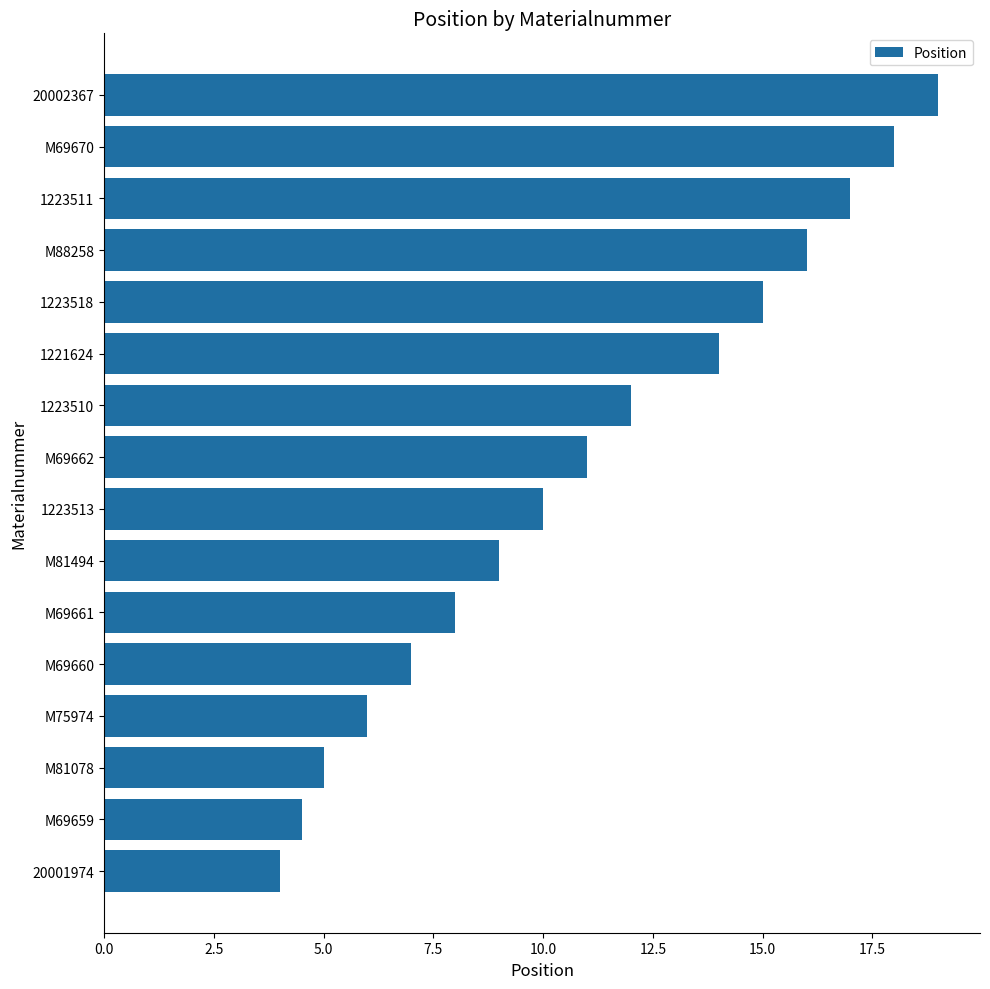

What is the average value?

11.0